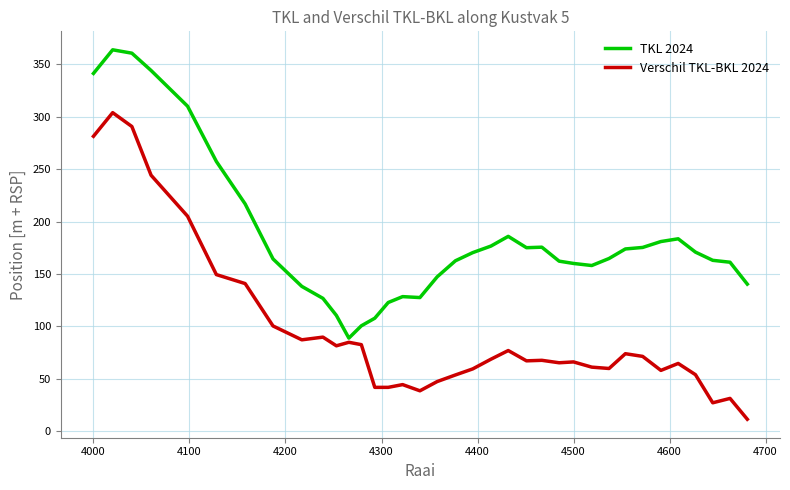

In Verschil TKL-BKL 2024, how many points are higher than both neighbors (excluding endpoints)?

10